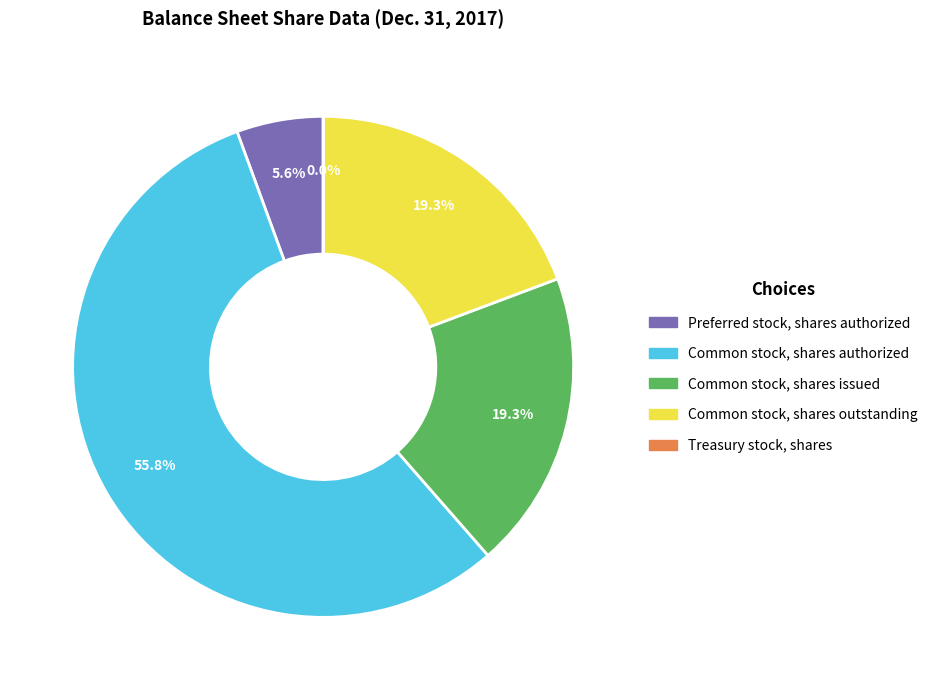

How much of the chart is everything except Preferred stock, shares authorized?

94.4%